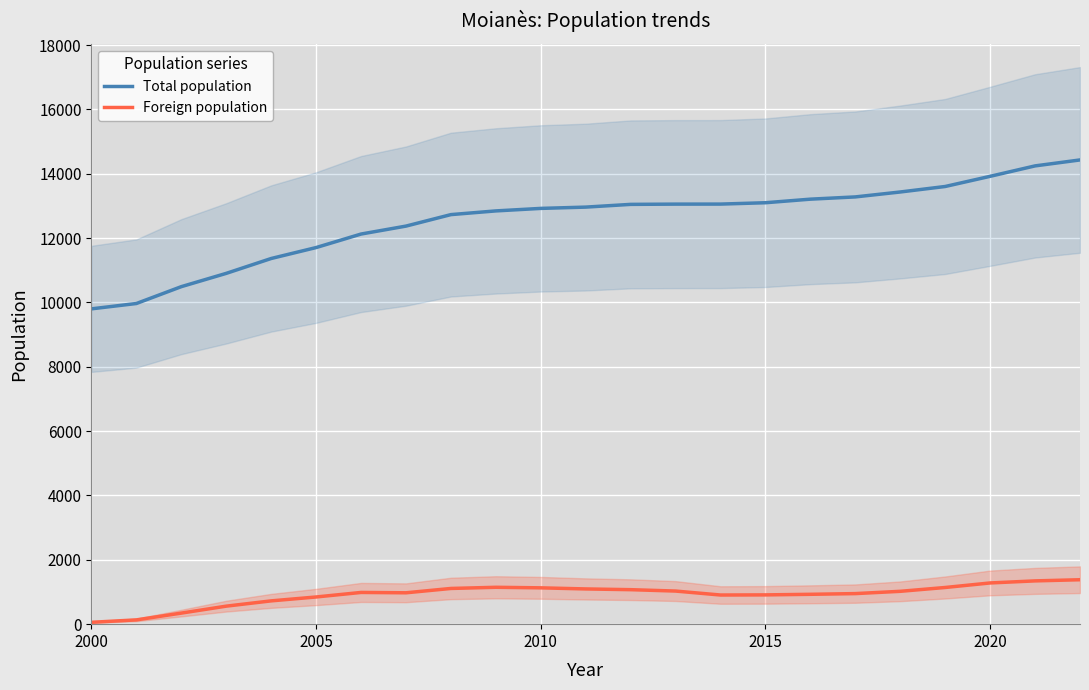

How many values in the Foreign population series exceed 986?

11